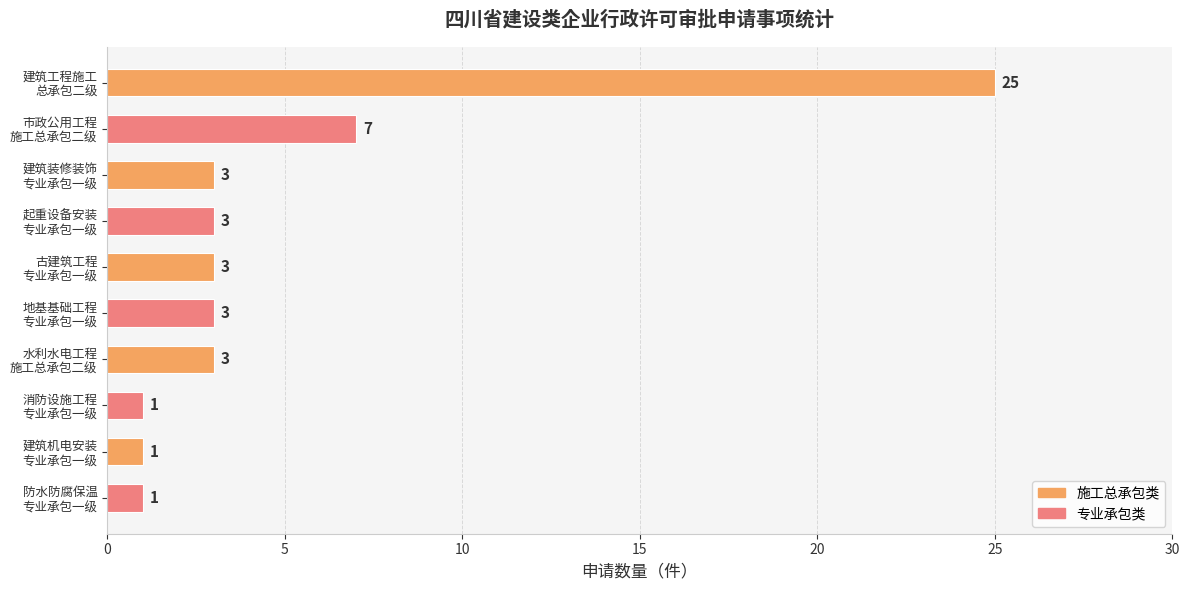

What is the value of the 3rd bar from the top?

3